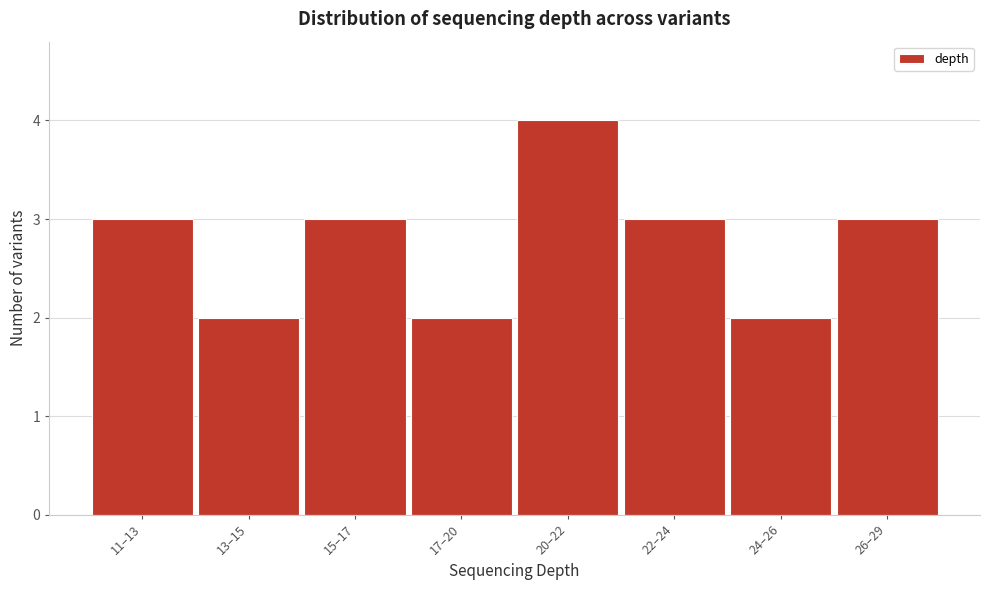

Reading left to right, list all the values displayed in this chart.

11–13=3	13–15=2	15–17=3	17–20=2	20–22=4	22–24=3	24–26=2	26–29=3